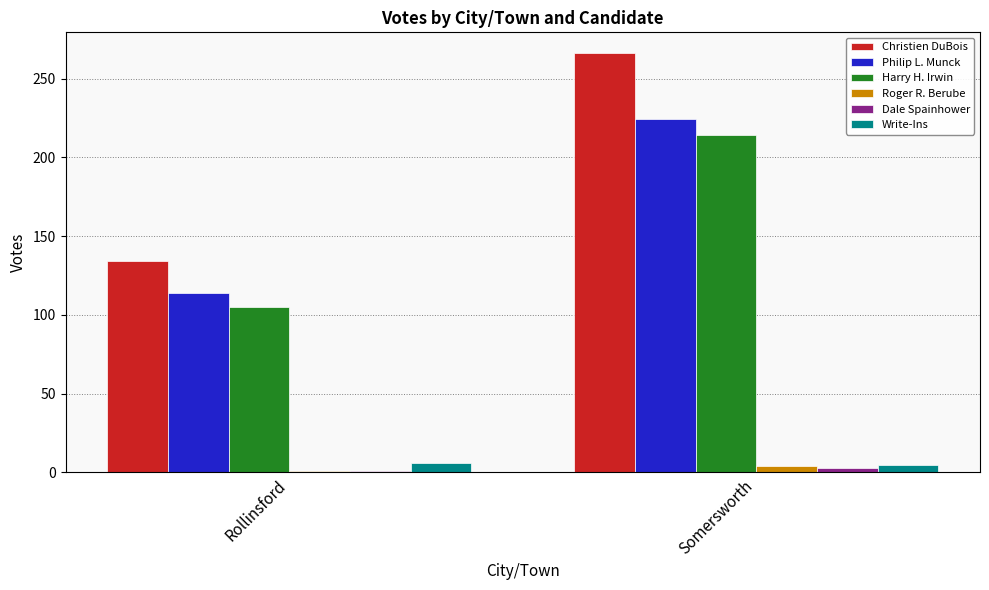

Rank the categories by Harry H. Irwin value from highest to lowest.

Somersworth, Rollinsford